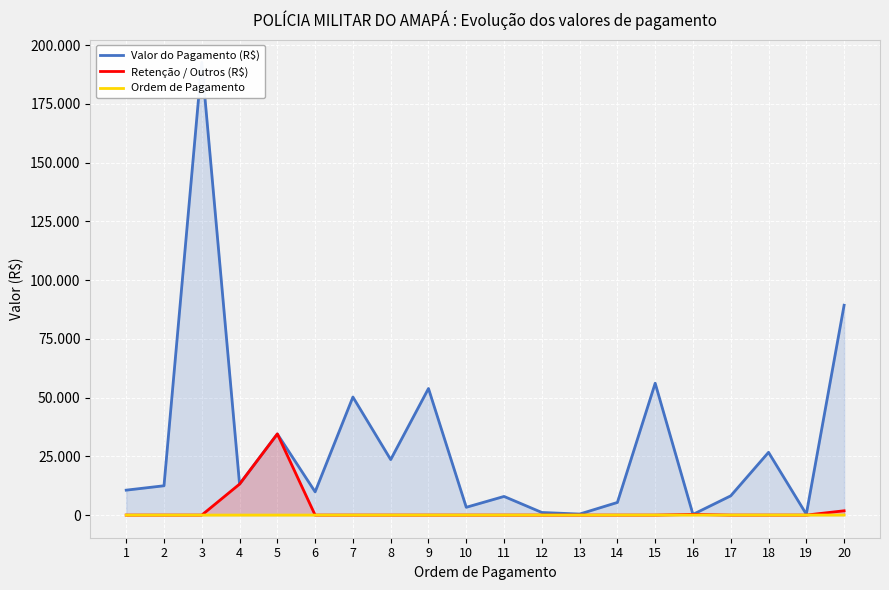

At which category does Valor do Pagamento (R$) reach its first local valley?

4